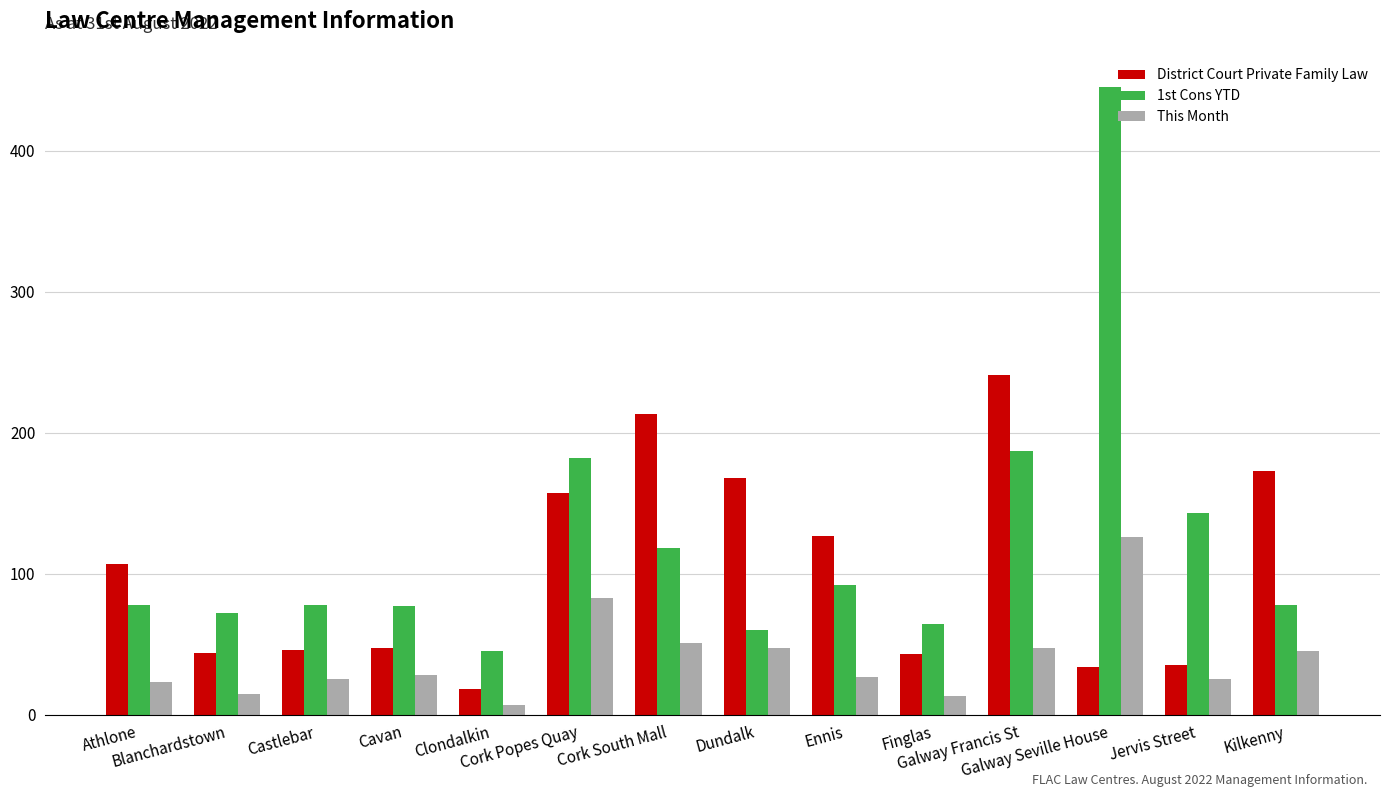

Which series has the widest spread of values?

1st Cons YTD